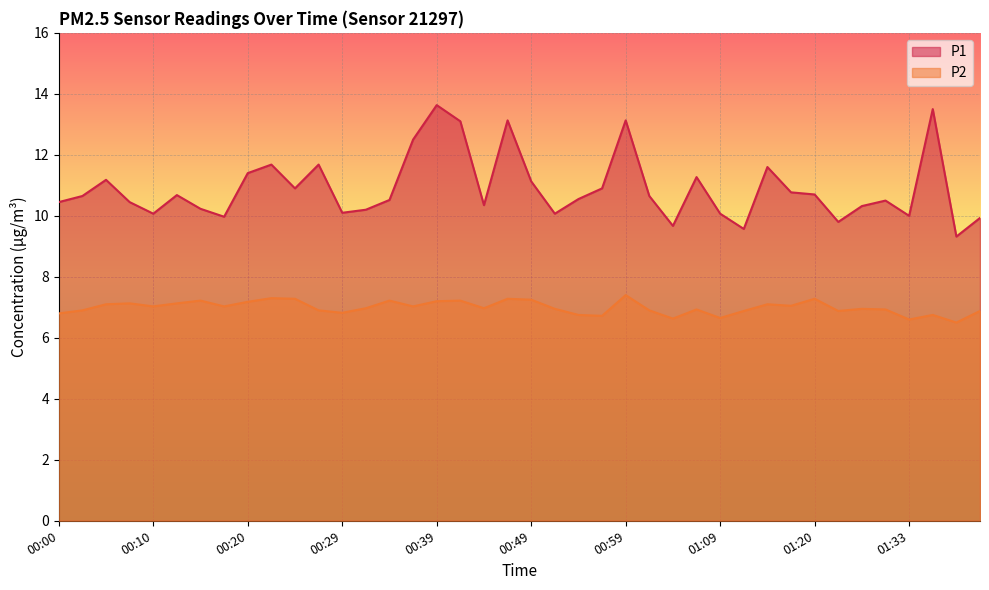

Reading left to right, transcribe all the data shown in this chart.

P1: 00:00=10.4	00:02=10.7	00:05=11.2	00:07=10.4	00:10=10.1	00:12=10.7	00:15=10.2	00:17=10.0	00:20=11.4	00:22=11.7	00:25=10.9	00:27=11.7	00:29=10.1	00:32=10.2	00:34=10.5	00:37=12.5	00:39=13.6	00:42=13.1	00:44=10.3	00:47=13.1	00:49=11.1	00:52=10.1	00:54=10.6	00:56=10.9	00:59=13.1	01:01=10.7	01:04=9.7	01:06=11.3	01:09=10.1	01:11=9.6	01:14=11.6	01:17=10.8	01:20=10.7	01:25=9.8	01:28=10.3	01:30=10.5	01:33=10.0	01:35=13.5	01:38=9.3	01:40=9.9
P2: 00:00=6.8	00:02=6.9	00:05=7.1	00:07=7.1	00:10=7.0	00:12=7.1	00:15=7.2	00:17=7.0	00:20=7.2	00:22=7.3	00:25=7.3	00:27=6.9	00:29=6.8	00:32=7.0	00:34=7.2	00:37=7.0	00:39=7.2	00:42=7.2	00:44=7.0	00:47=7.3	00:49=7.2	00:52=7.0	00:54=6.8	00:56=6.7	00:59=7.4	01:01=6.9	01:04=6.6	01:06=6.9	01:09=6.7	01:11=6.9	01:14=7.1	01:17=7.0	01:20=7.3	01:25=6.9	01:28=7.0	01:30=6.9	01:33=6.6	01:35=6.8	01:38=6.5	01:40=6.9